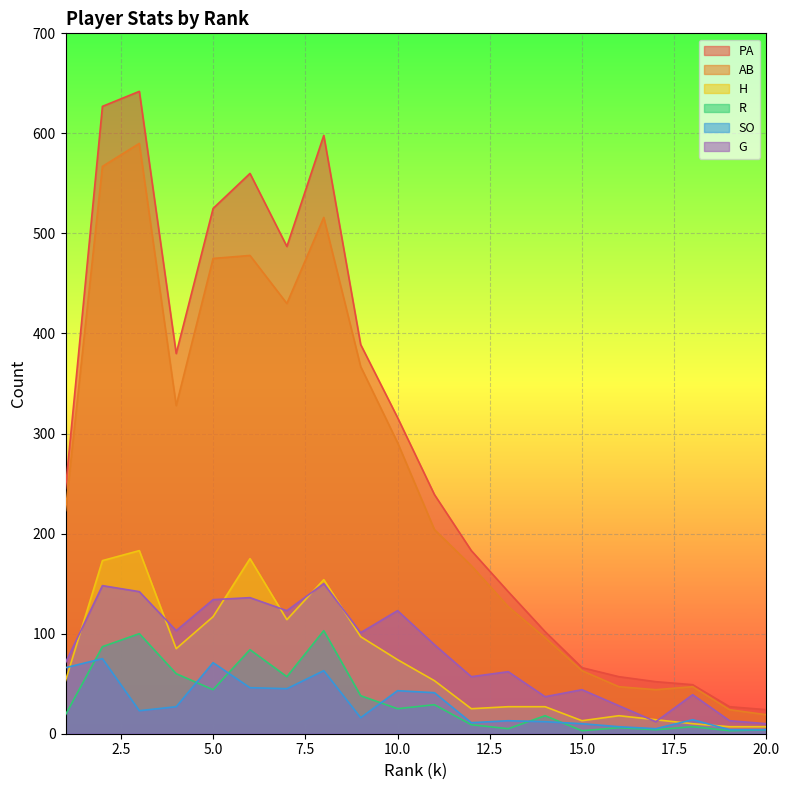

How many data points in R are less than 25?

10